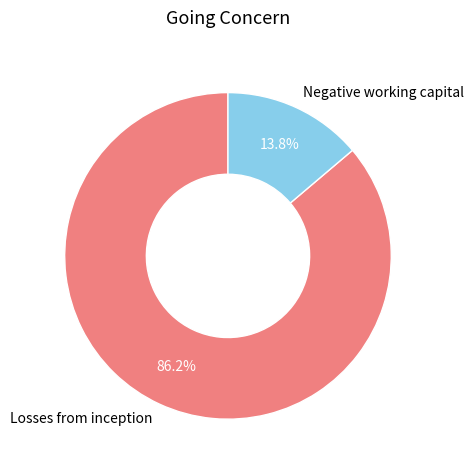

To the nearest percent, what is the combined percentage of Negative working capital and Losses from inception?

100%